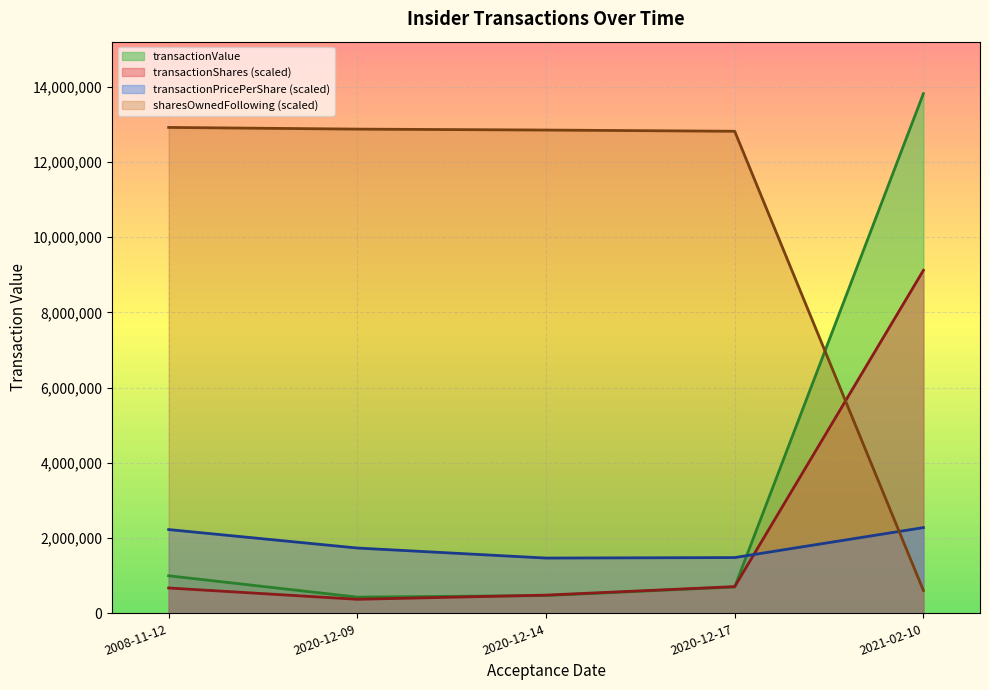

What is the average value of the transactionPricePerShare series?

1839402.5